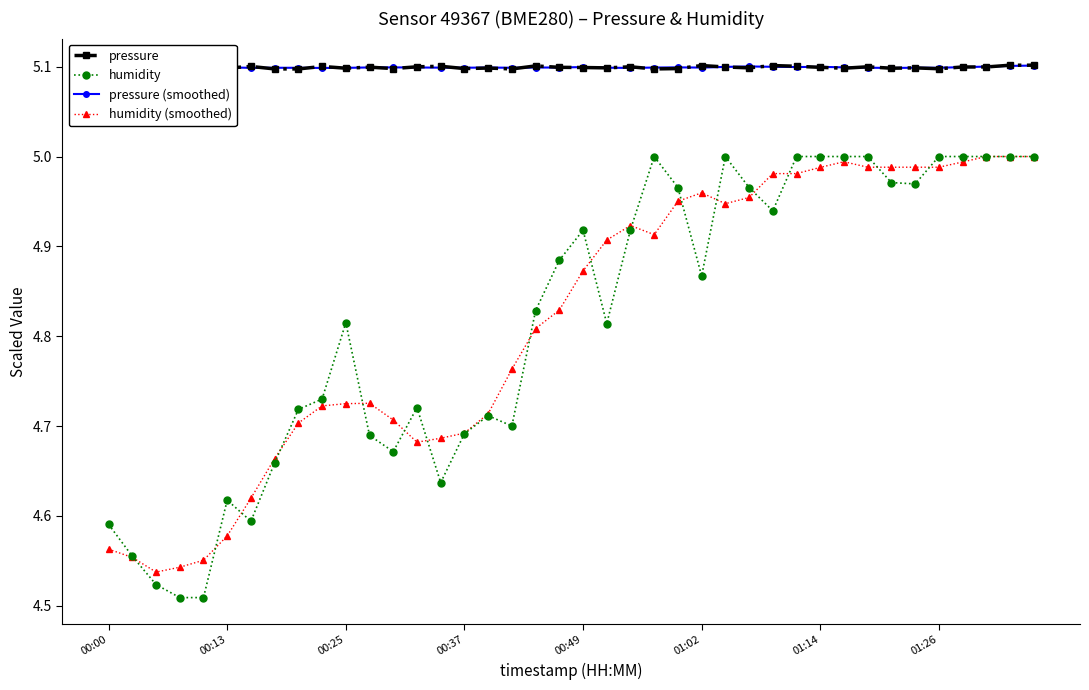

What is the average value of the pressure series?

5.1